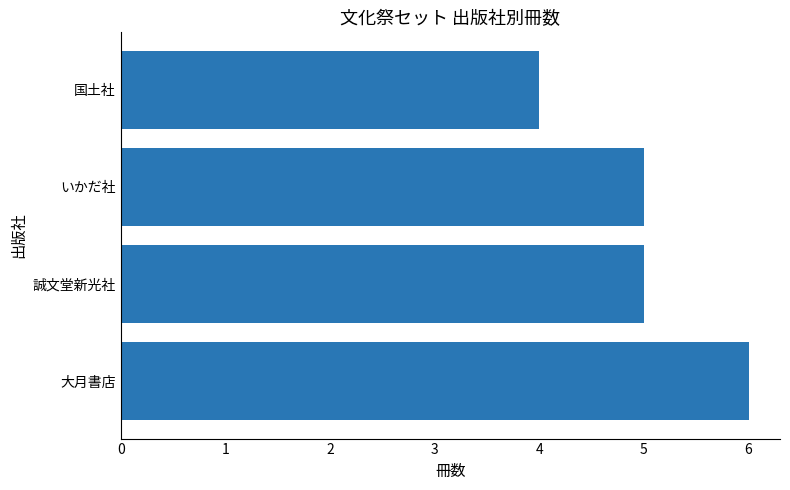

Which has a higher value, 誠文堂新光社 or 大月書店?

大月書店